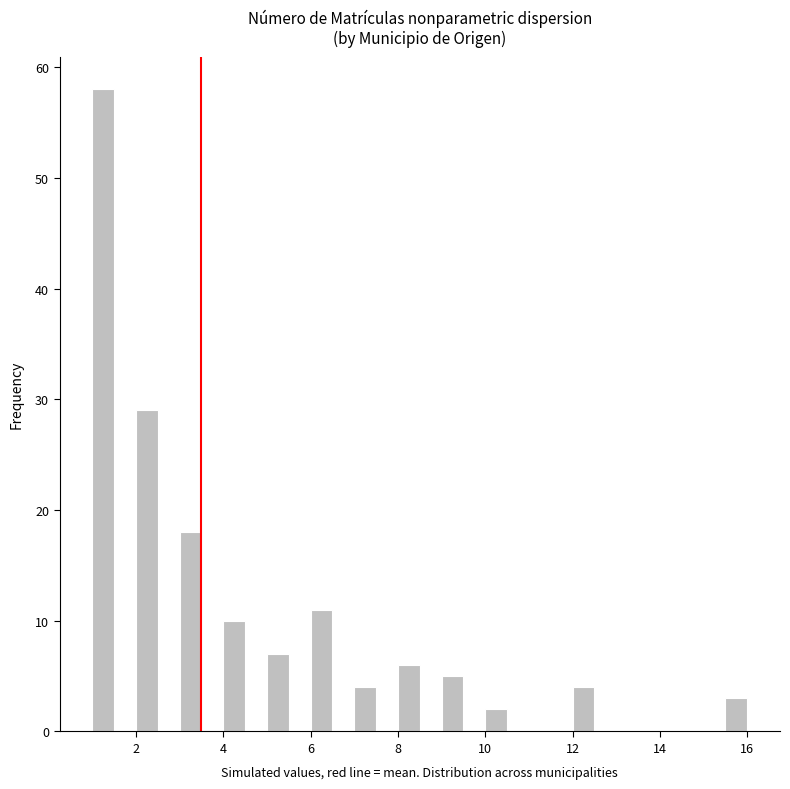

Read against the x-axis, roughly where is the centre of the tallest bar?

1.2